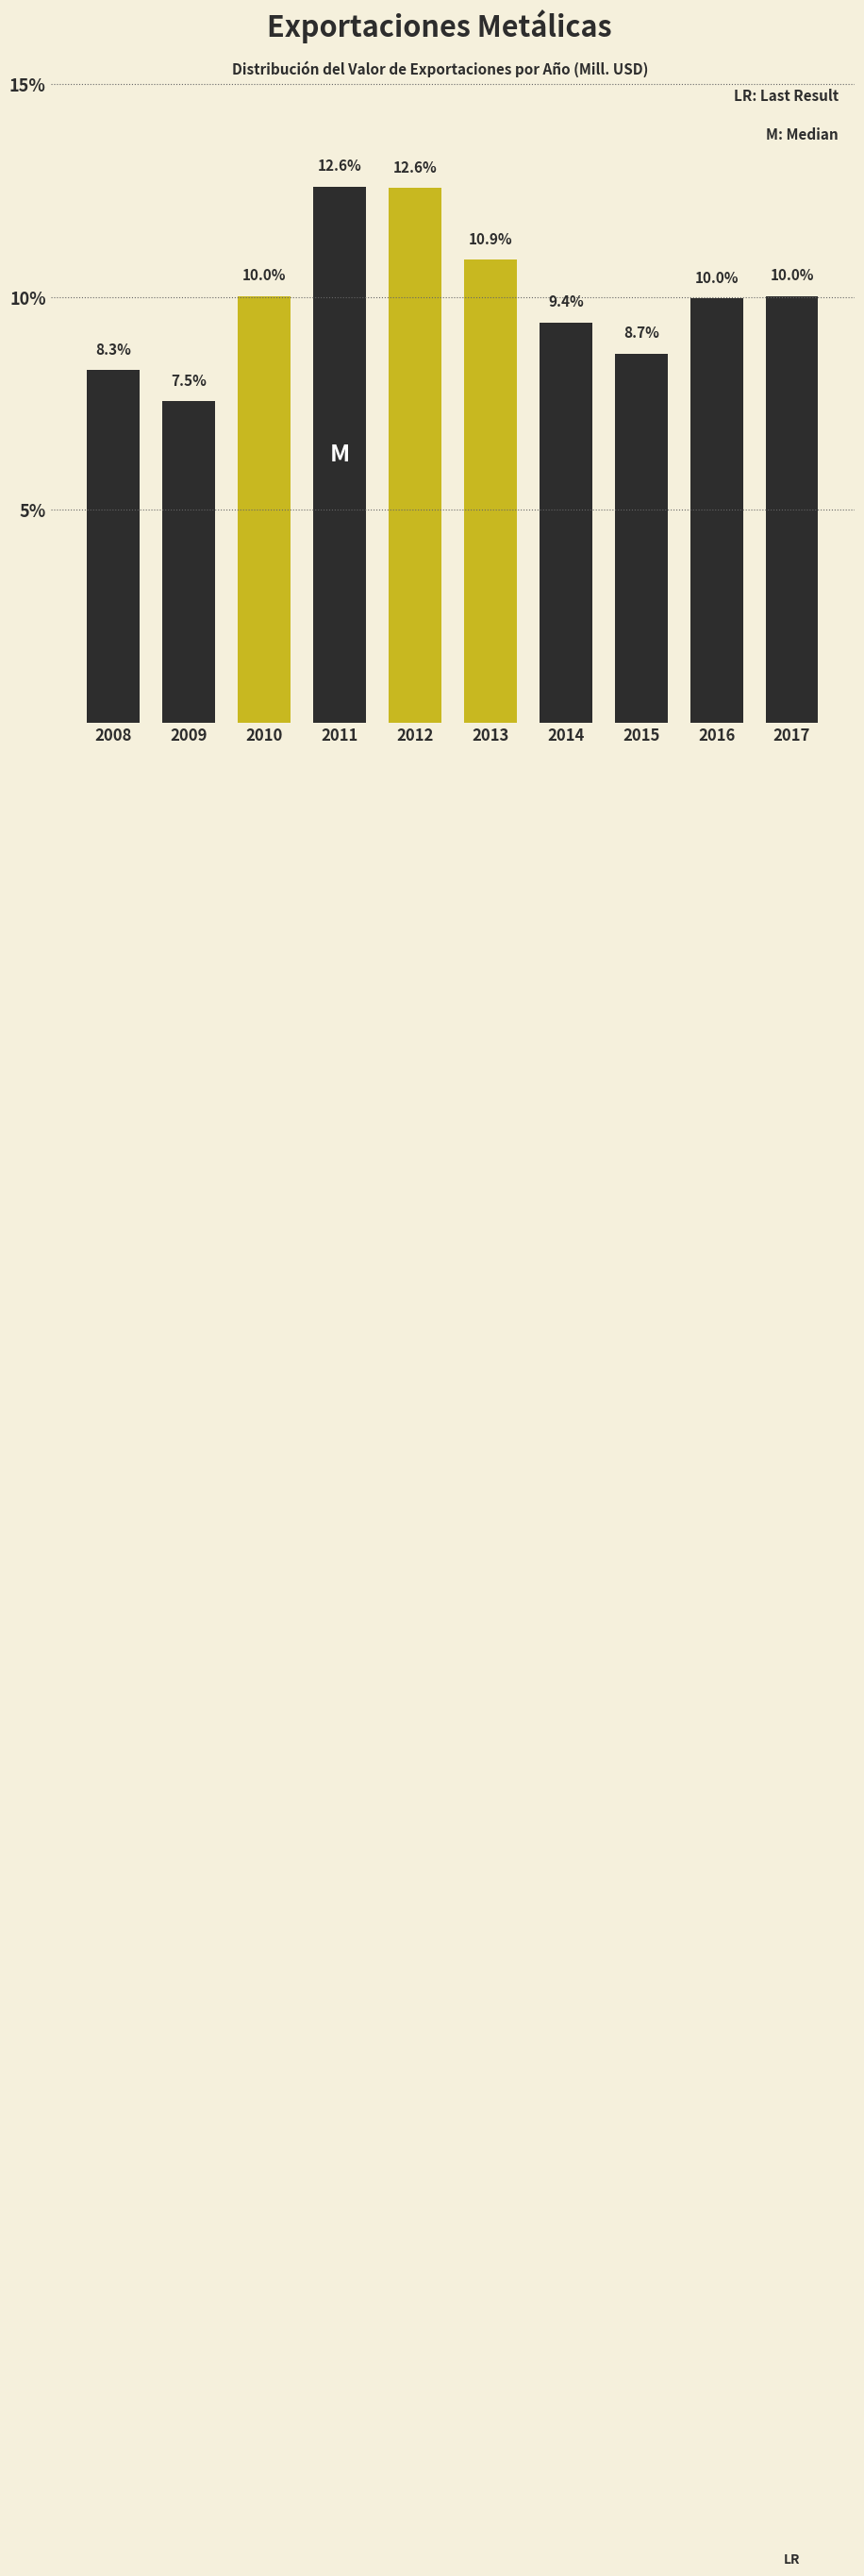

Reading left to right, extract all data points from this chart.

2008=8.3	2009=7.5	2010=10.0	2011=12.6	2012=12.6	2013=10.9	2014=9.4	2015=8.7	2016=10.0	2017=10.0